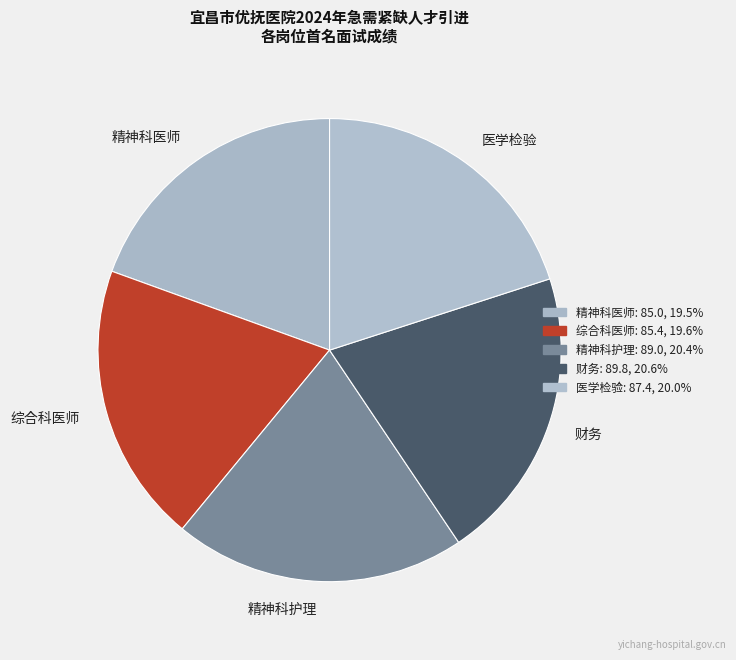

Approximately how many times larger is the value at 医学检验 compared to 财务?

1.0